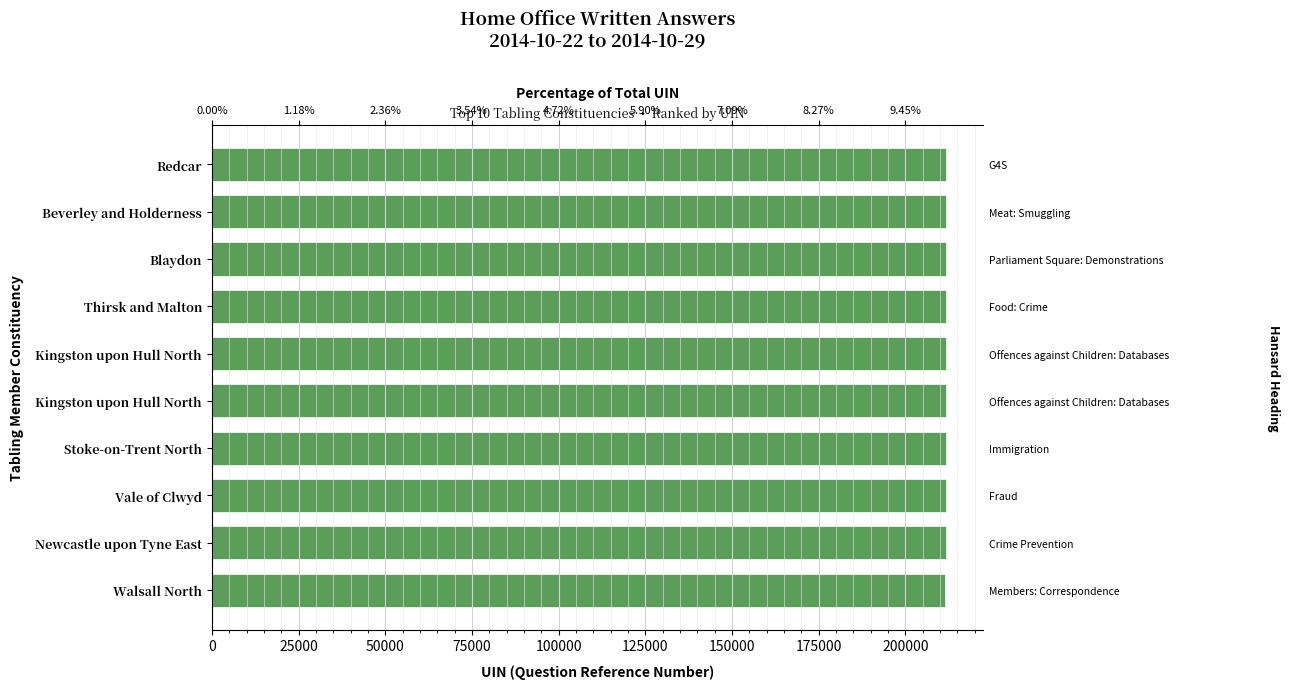

What is the value of the 10th bar from the left?

211808